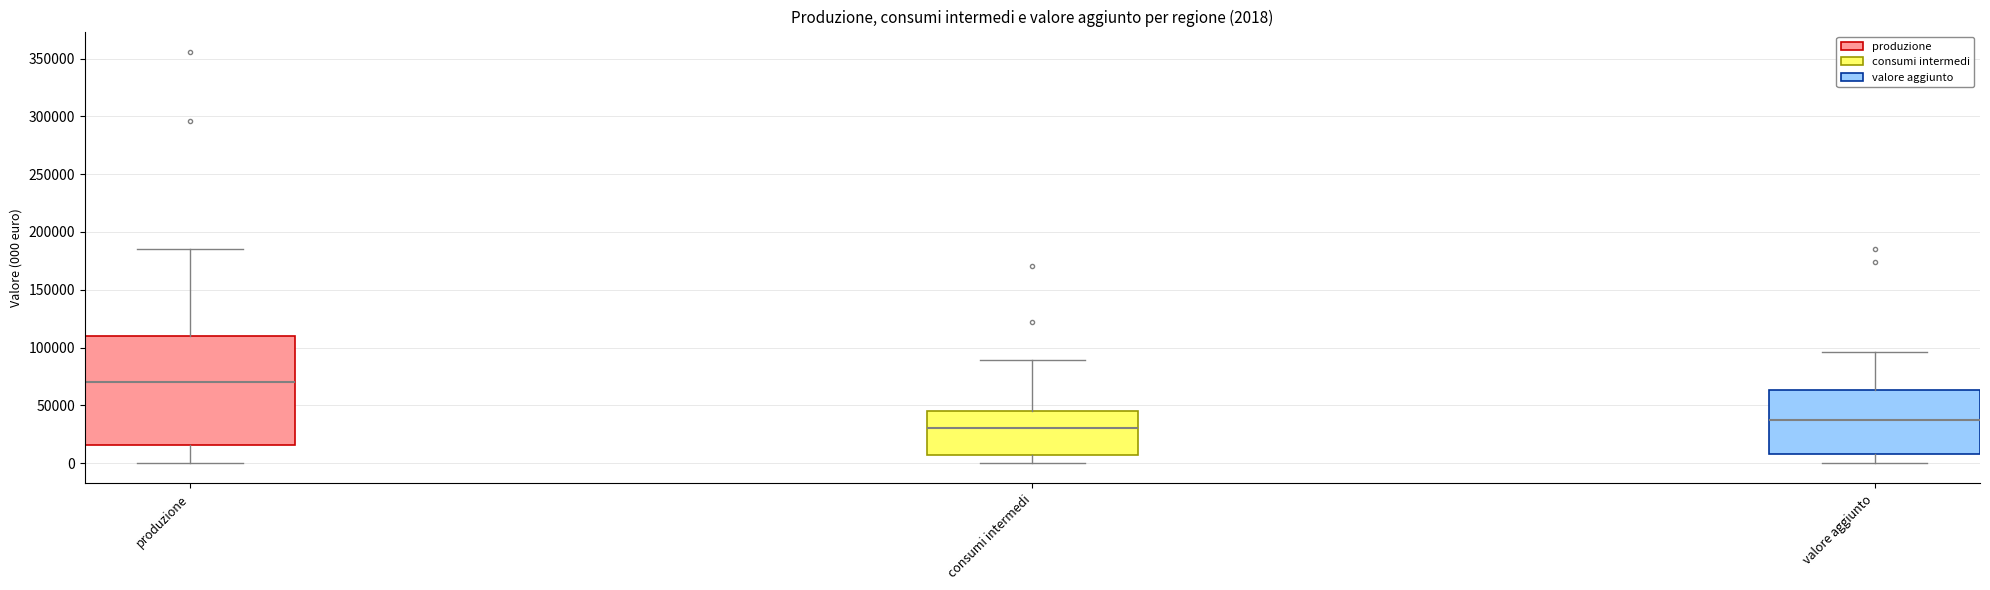

Which box is the tallest, from its lower edge to its upper edge?

produzione